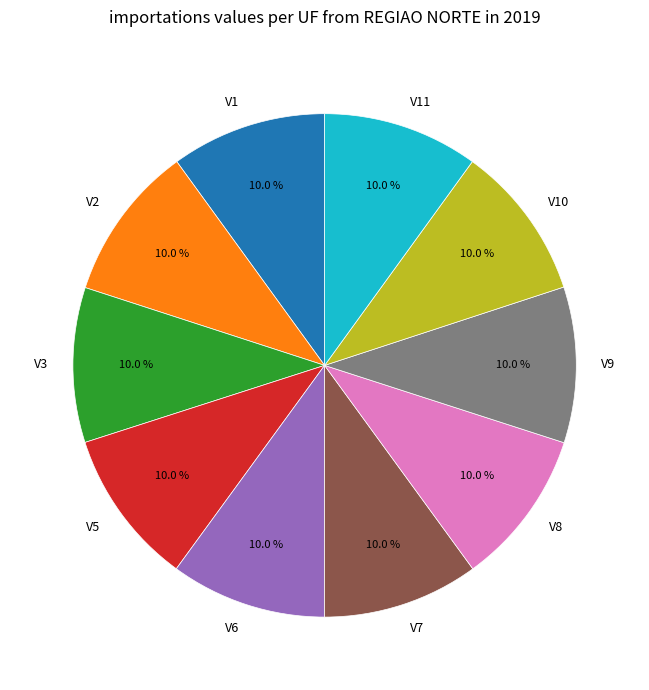

Count the number of slices in the pie.

10